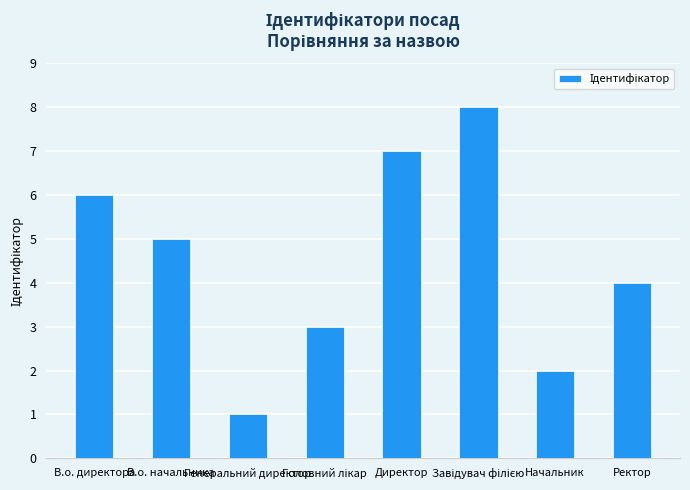

What value does the data have at Директор?

7